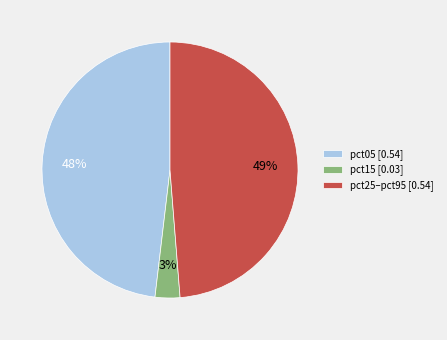

Is it true that pct15 [0.03] is 3% of the pie?

True